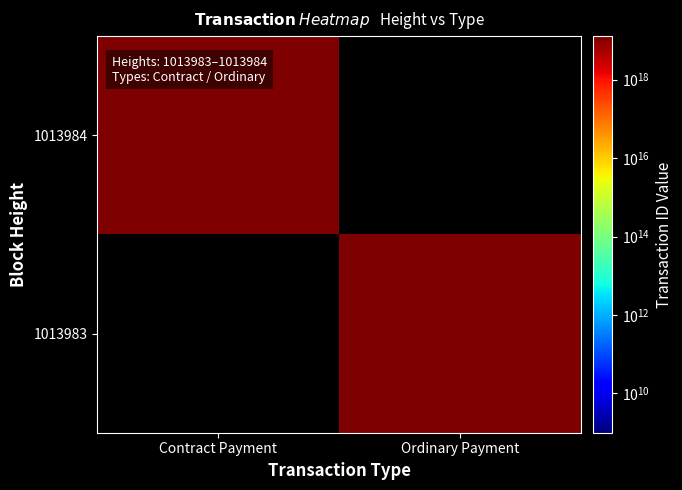

What is the maximum value shown in the chart?

12891910643138889728.0